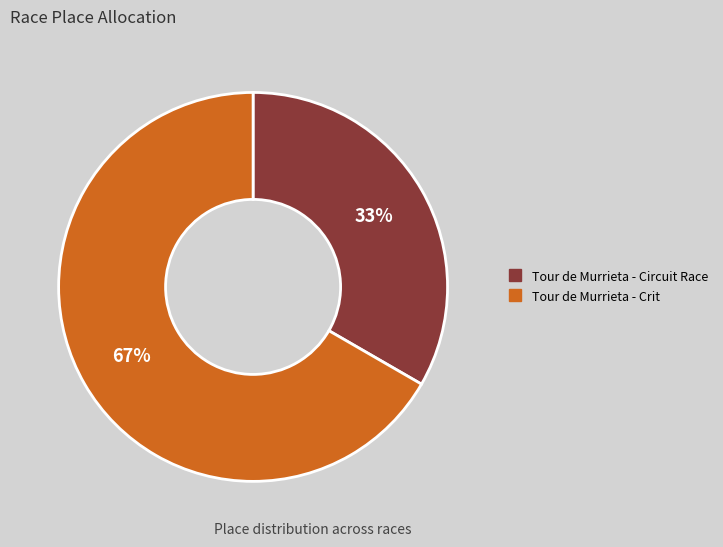

Count the number of slices in the pie.

2